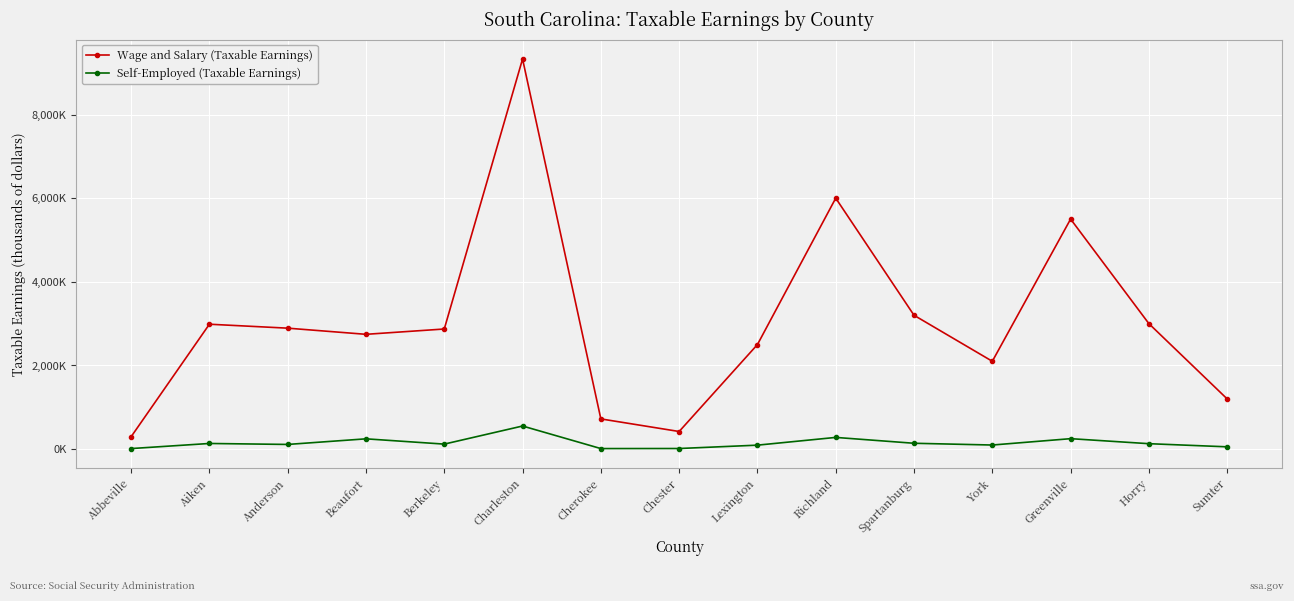

What are all the series names shown in the legend?

Wage and Salary (Taxable Earnings), Self-Employed (Taxable Earnings)